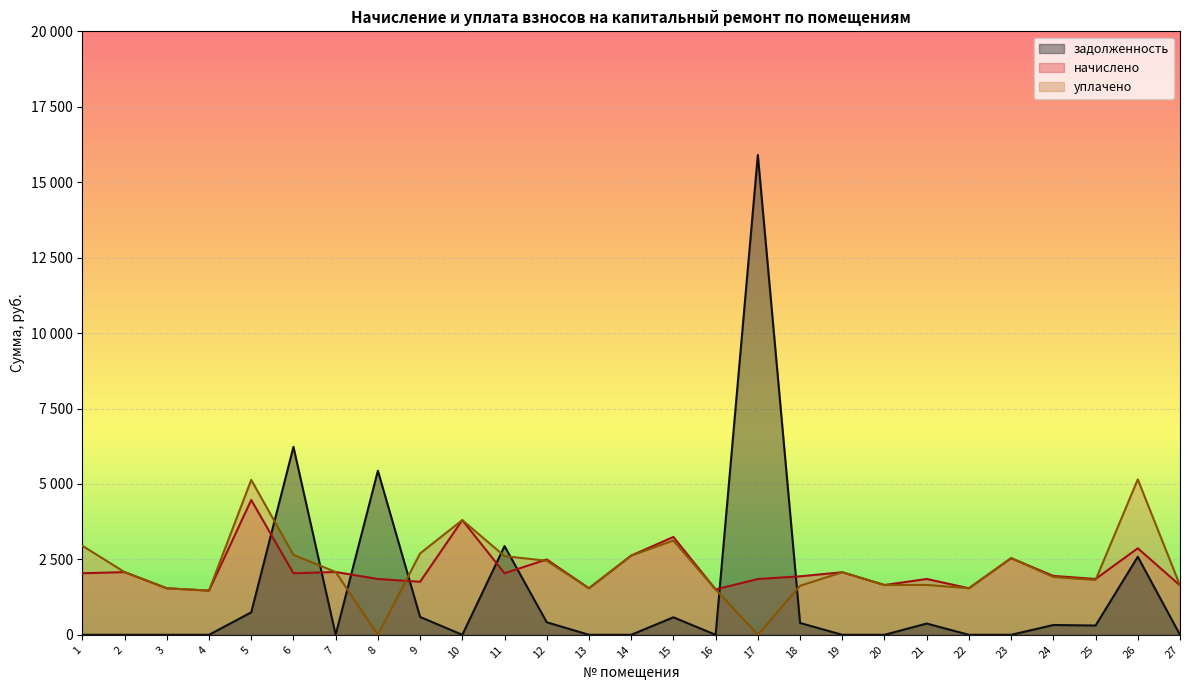

Is the value of уплачено at 8 greater than the value of задолженность at 26?

No